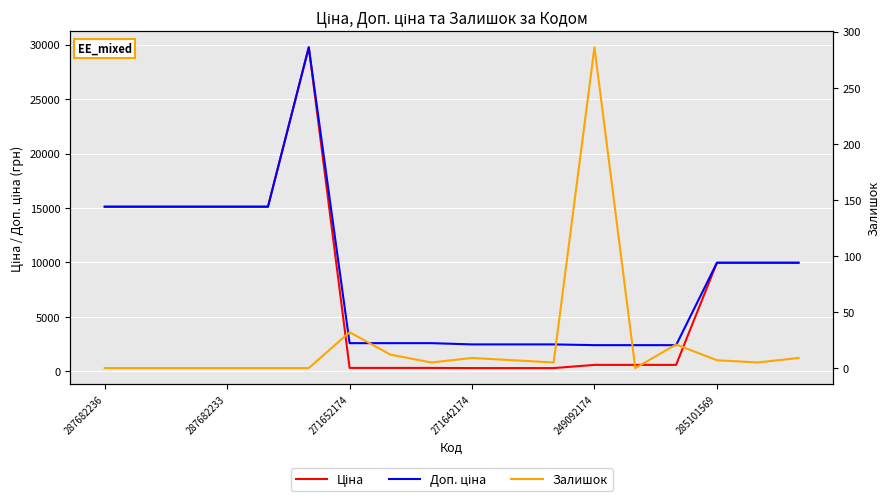

Reading right to left, transcribe all the data shown in this chart.

Ціна: 9975.0	9975.0	9975.0	603.7	603.7	603.7	310.3	310.3	310.3	324.8	324.8	324.8	29747.2	15120.0	15120.0	15120.0	15120.0	15120.0
Доп. ціна: 9975.0	9975.0	9975.0	2414.8	2414.8	2414.8	2482.4	2482.4	2482.4	2598.3	2598.3	2598.3	29747.2	15120.0	15120.0	15120.0	15120.0	15120.0
Залишок: 9.0	5.0	7.0	21.0	0.0	286.0	5.0	7.0	9.0	5.0	12.0	32.0	0.0	0.0	0.0	0.0	0.0	0.0